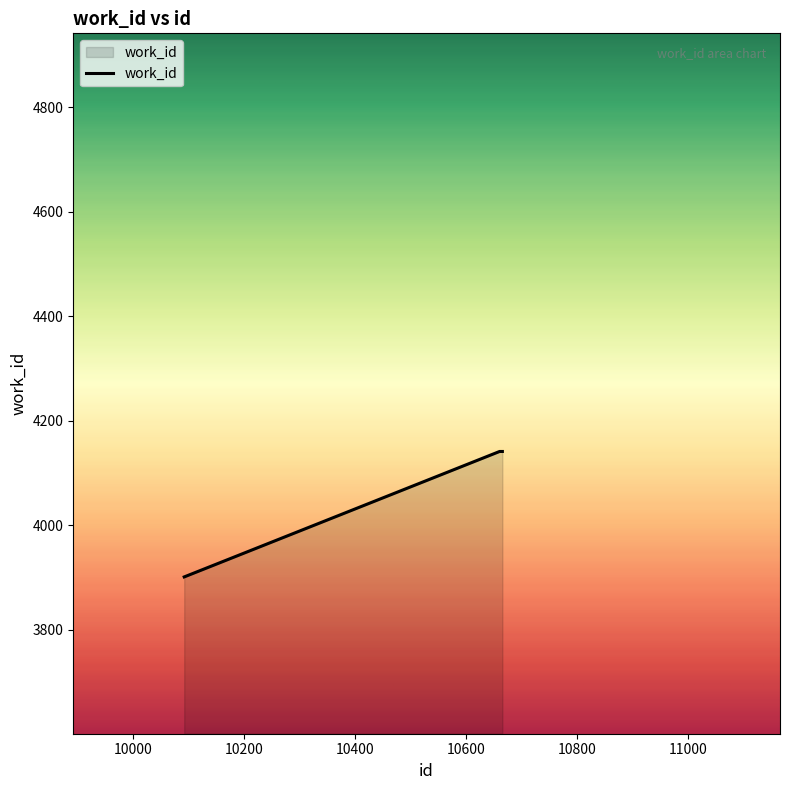

What is the minimum value shown in the chart?

3901